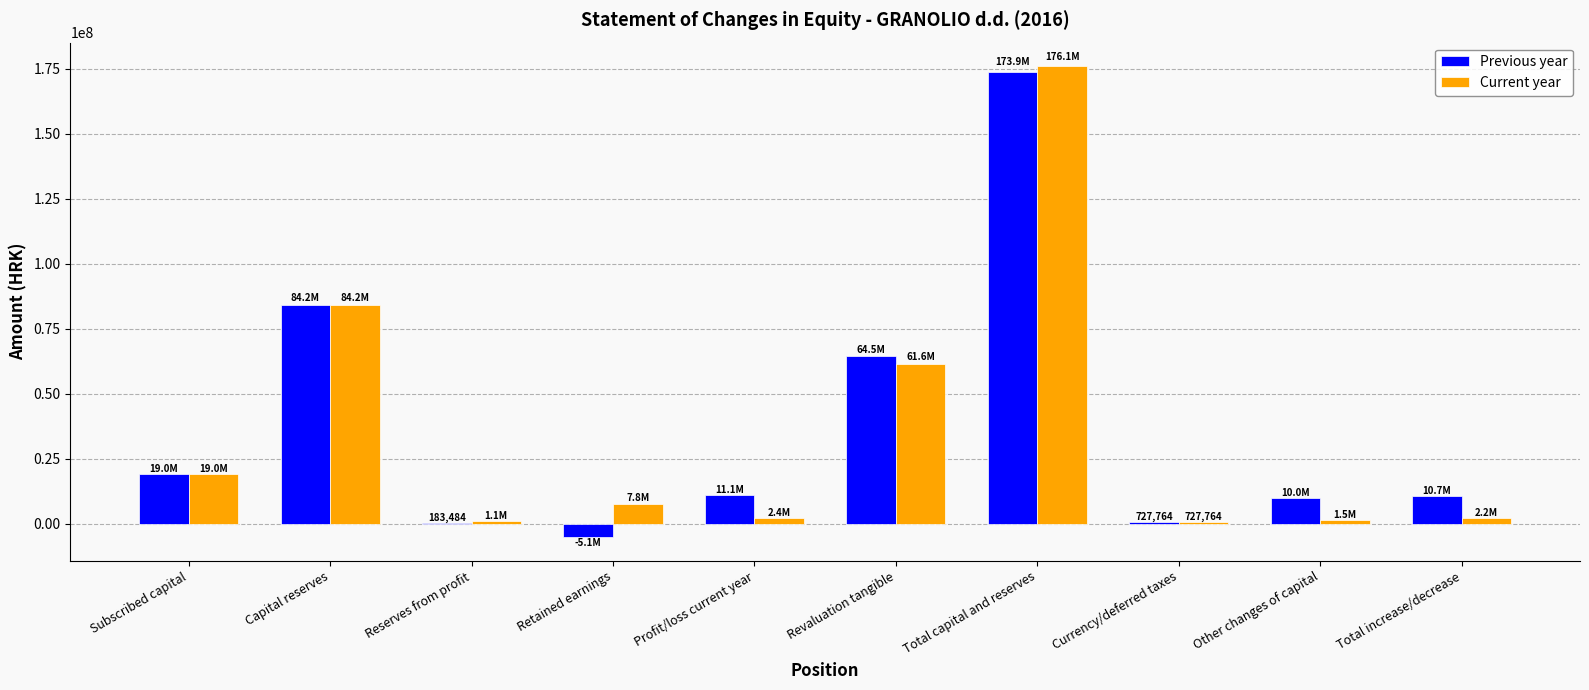

The value of Previous year at Profit/loss current year is 11149793.9. True or false?

True